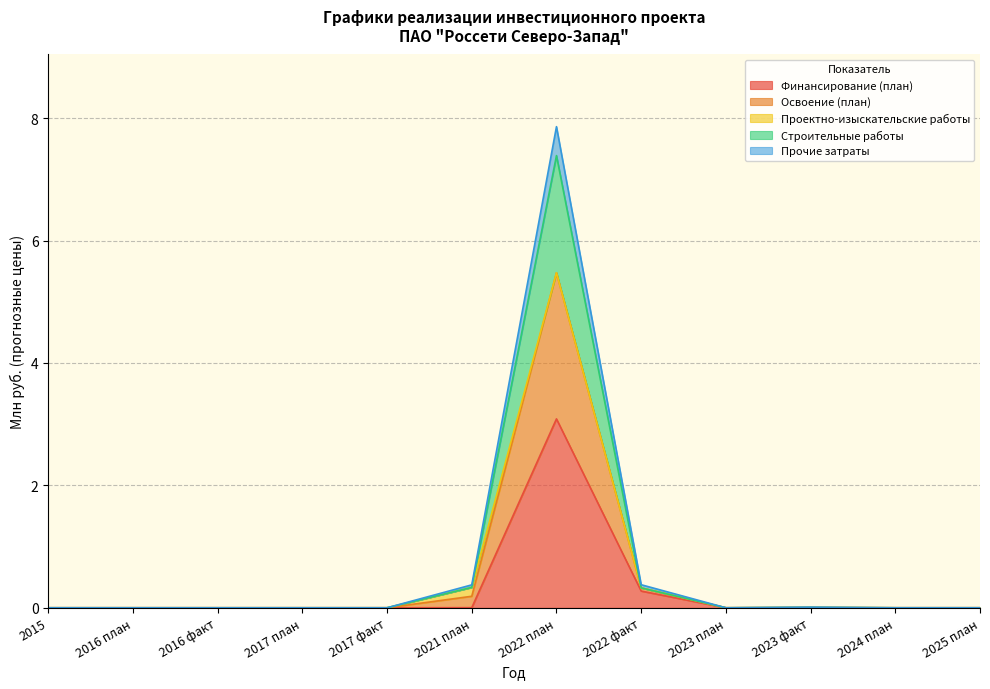

Is it true that Финансирование (план) equals -1.9 at 2017 факт?

False